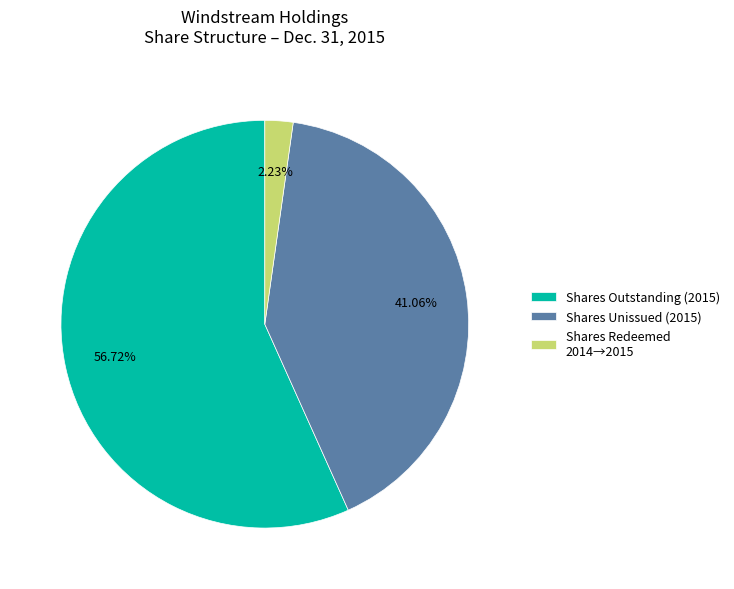

Which slice is the largest?

Shares Outstanding (2015)